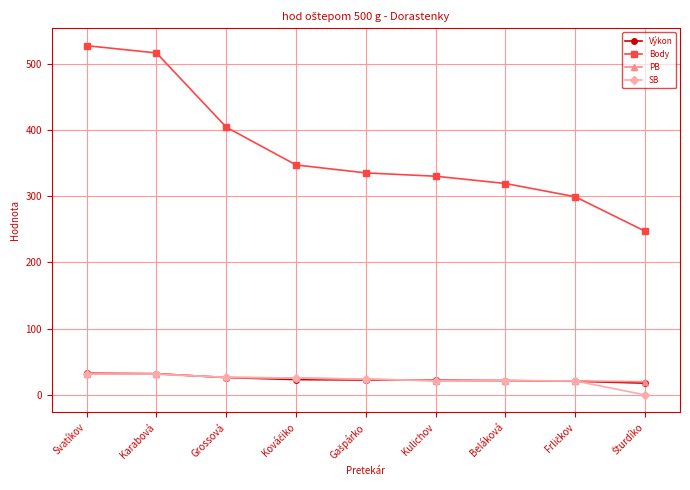

True or false: SB and Body cross at least once.

False